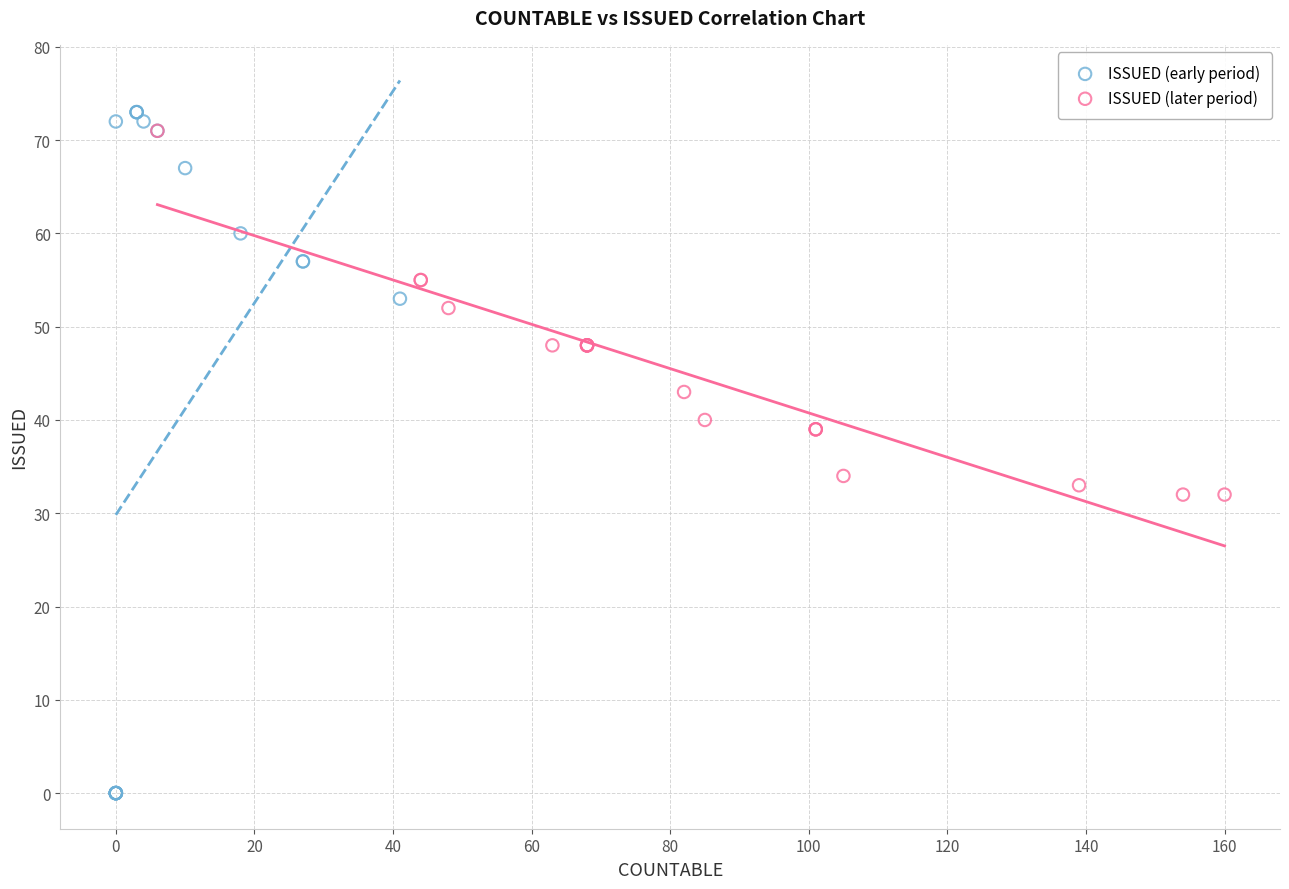

What are all the series names shown in the legend?

ISSUED (early period), ISSUED (later period)